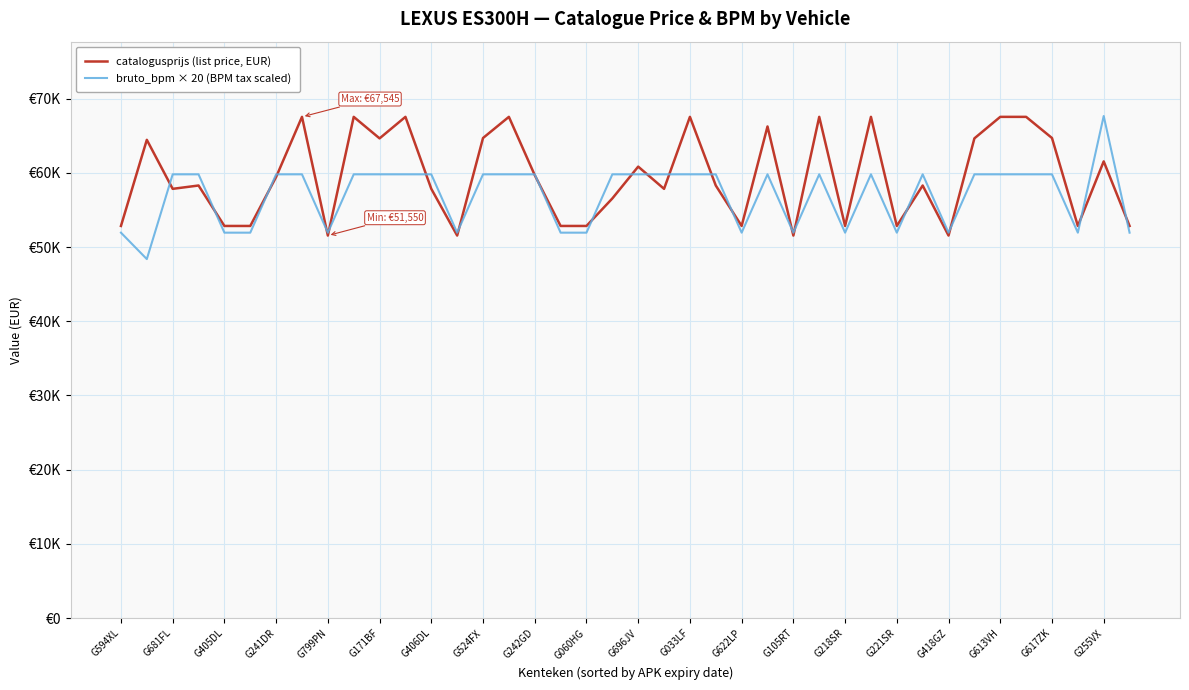

What are all the series names shown in the legend?

catalogusprijs (list price, EUR), bruto_bpm × 20 (BPM tax scaled)